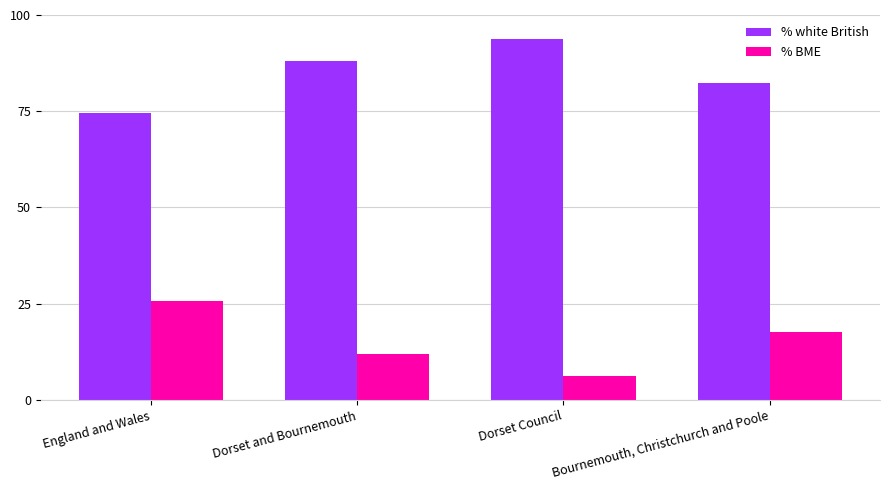

Rank the categories by % BME value from lowest to highest.

Dorset Council, Dorset and Bournemouth, Bournemouth, Christchurch and Poole, England and Wales